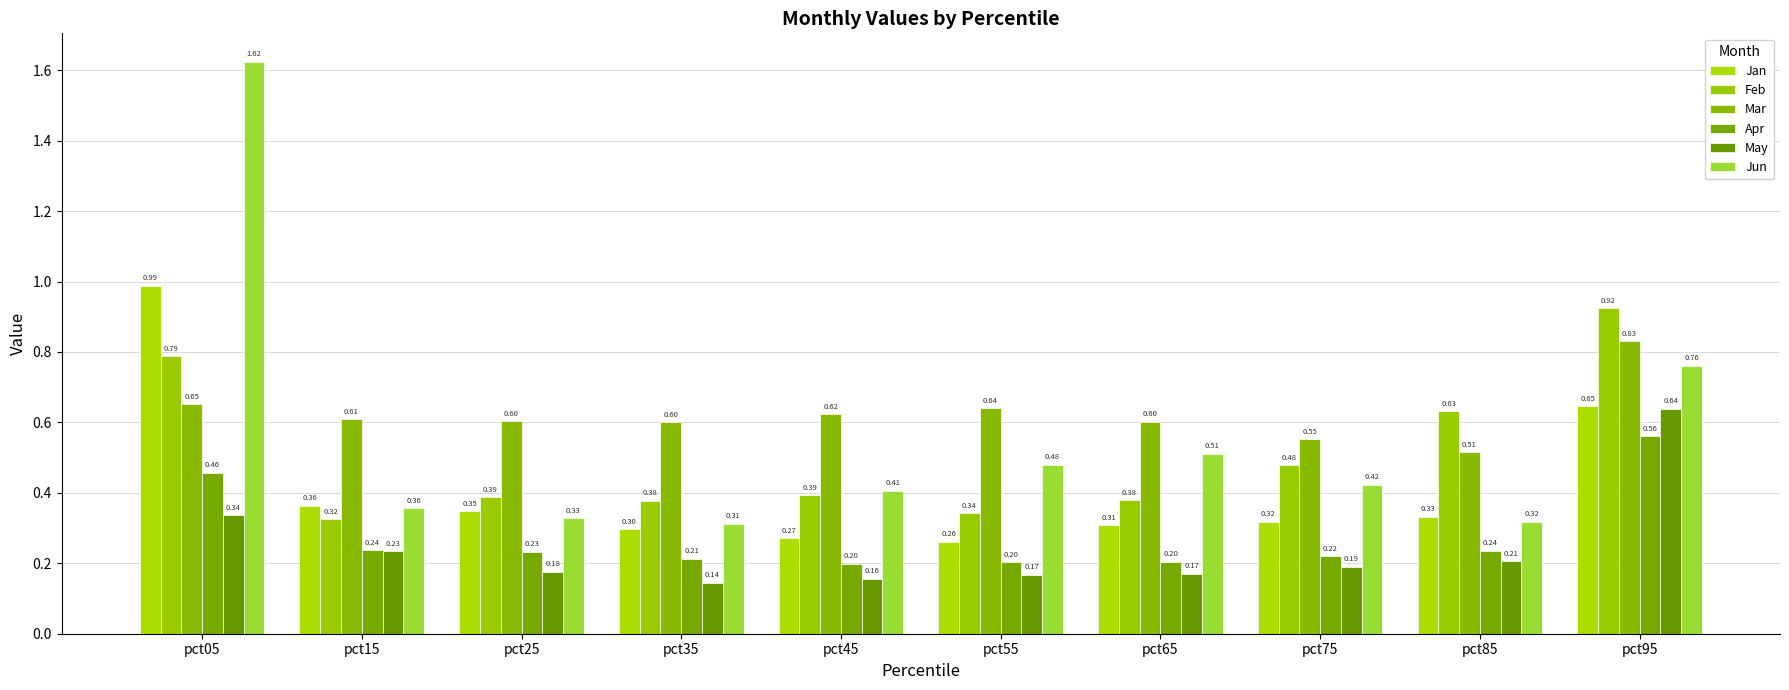

Between pct65 and pct85, which is larger?

pct85